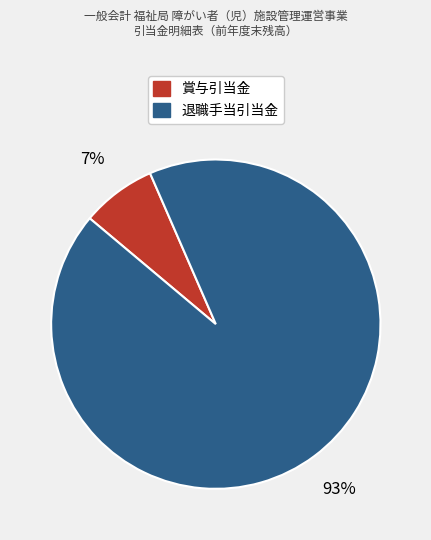

How many segments does this pie chart have?

2